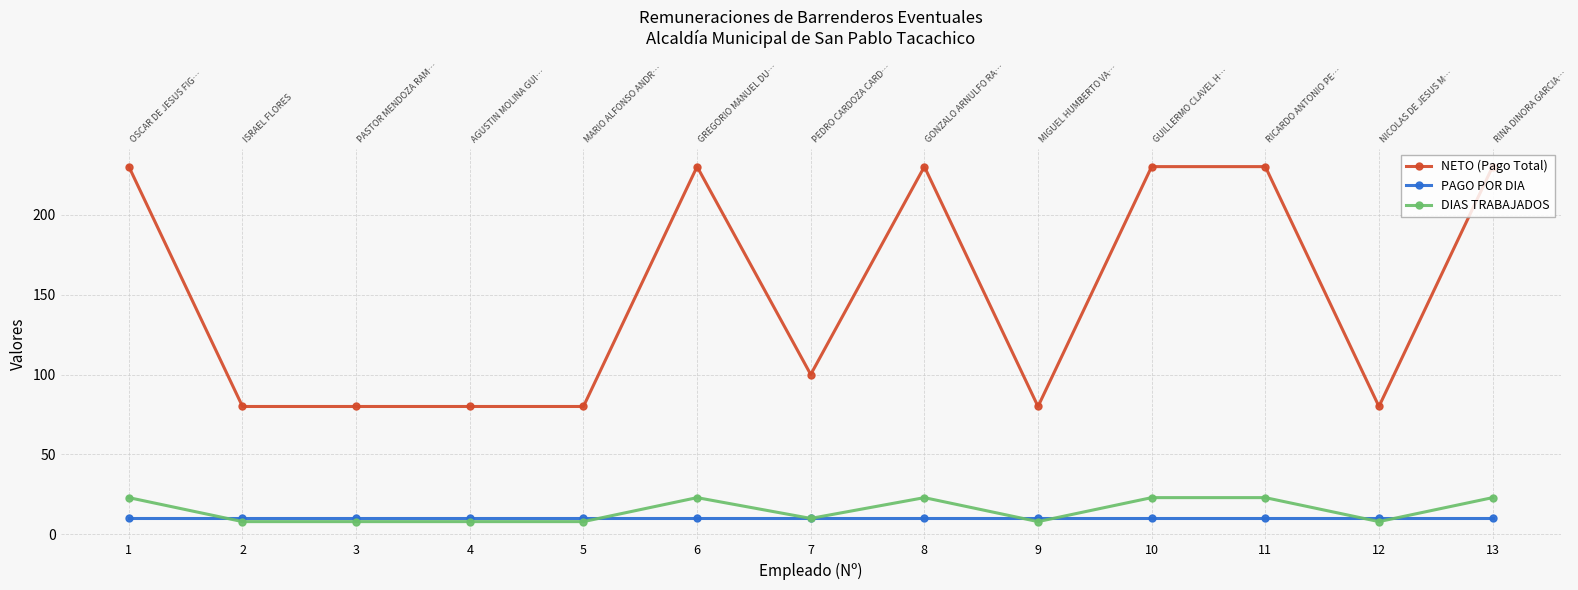

Reading left to right, what are all the values shown in this chart?

NETO (Pago Total): 1=230	2=80	3=80	4=80	5=80	6=230	7=100	8=230	9=80	10=230	11=230	12=80	13=230
PAGO POR DIA: 1=10	2=10	3=10	4=10	5=10	6=10	7=10	8=10	9=10	10=10	11=10	12=10	13=10
DIAS TRABAJADOS: 1=23	2=8	3=8	4=8	5=8	6=23	7=10	8=23	9=8	10=23	11=23	12=8	13=23